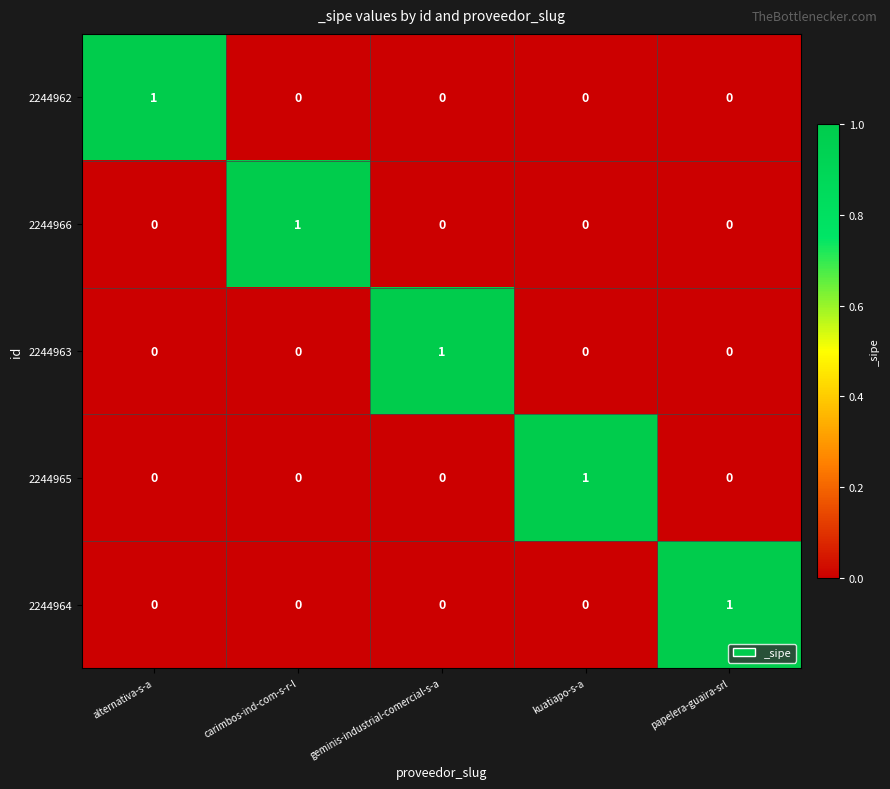

Is the value of 2244964 at kuatiapo-s-a greater than the value of 2244962 at alternativa-s-a?

No